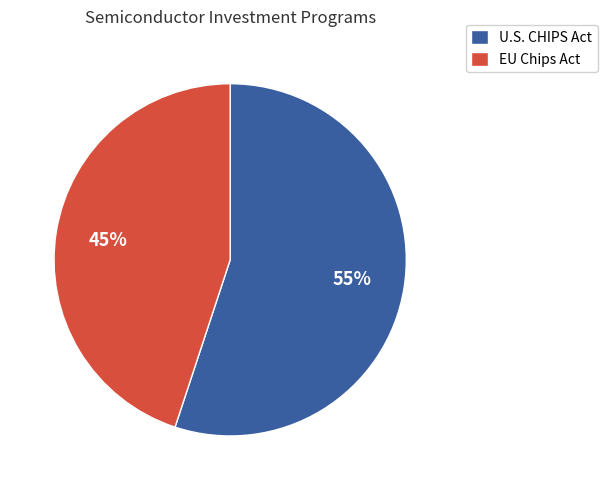

How many segments does this pie chart have?

2